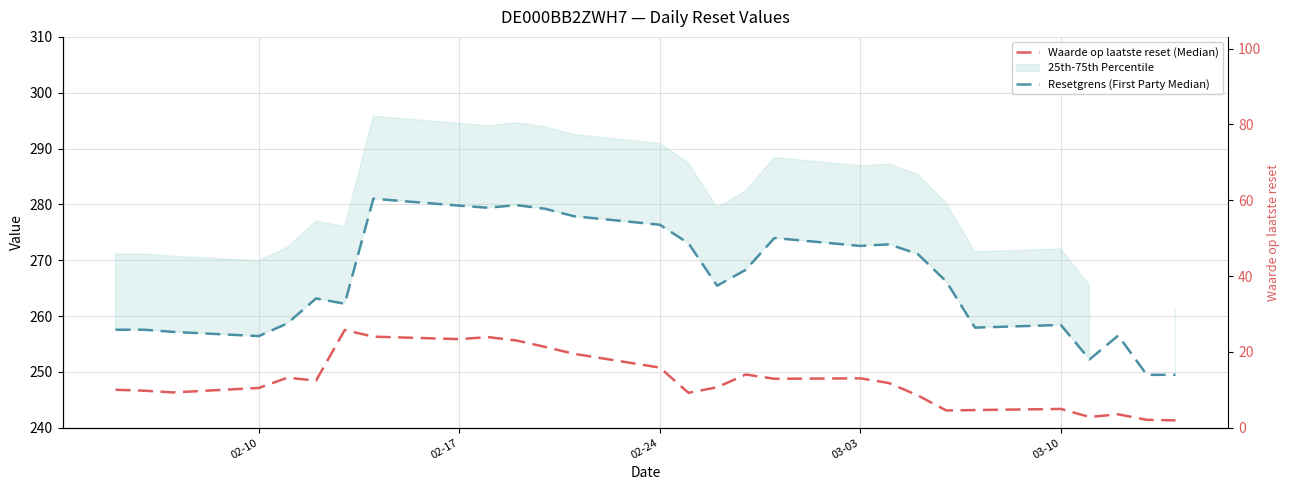

What is the value of the Waarde op laatste reset (Median) point at the 10th from the left?

23.9